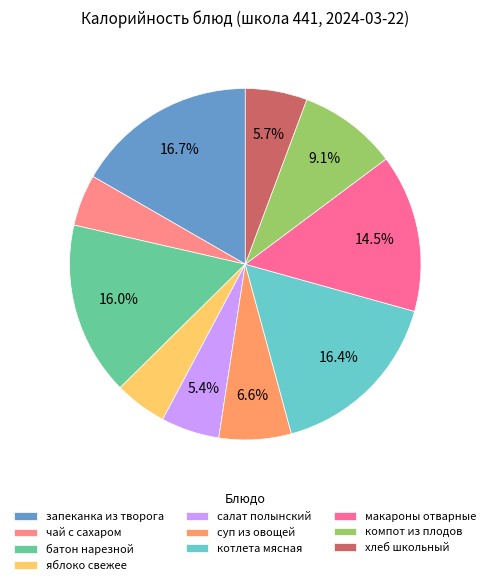

To the nearest percent, what portion does хлеб школьный represent?

6%